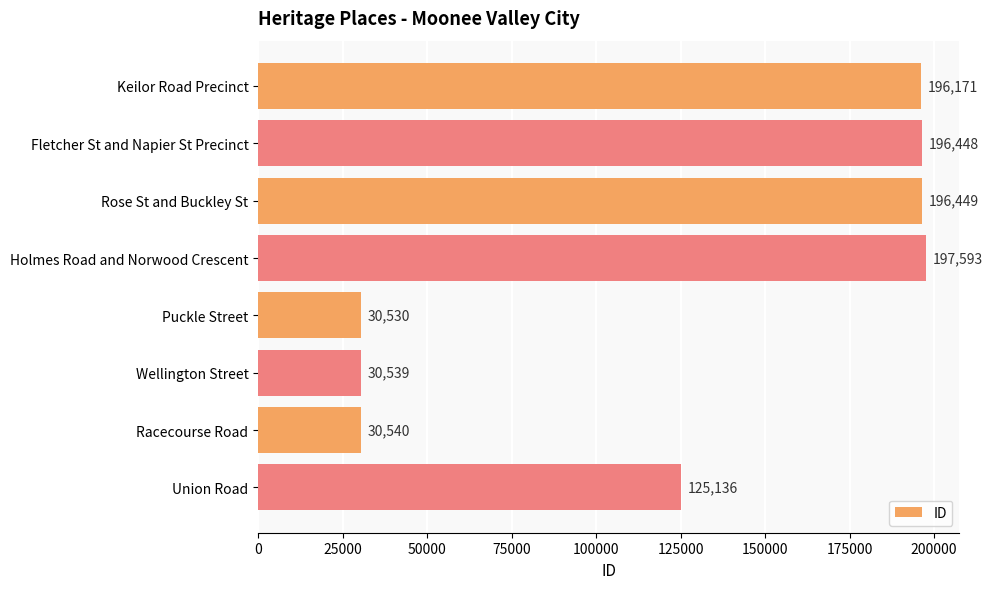

Read the value at Puckle Street, to the nearest 50.

30550